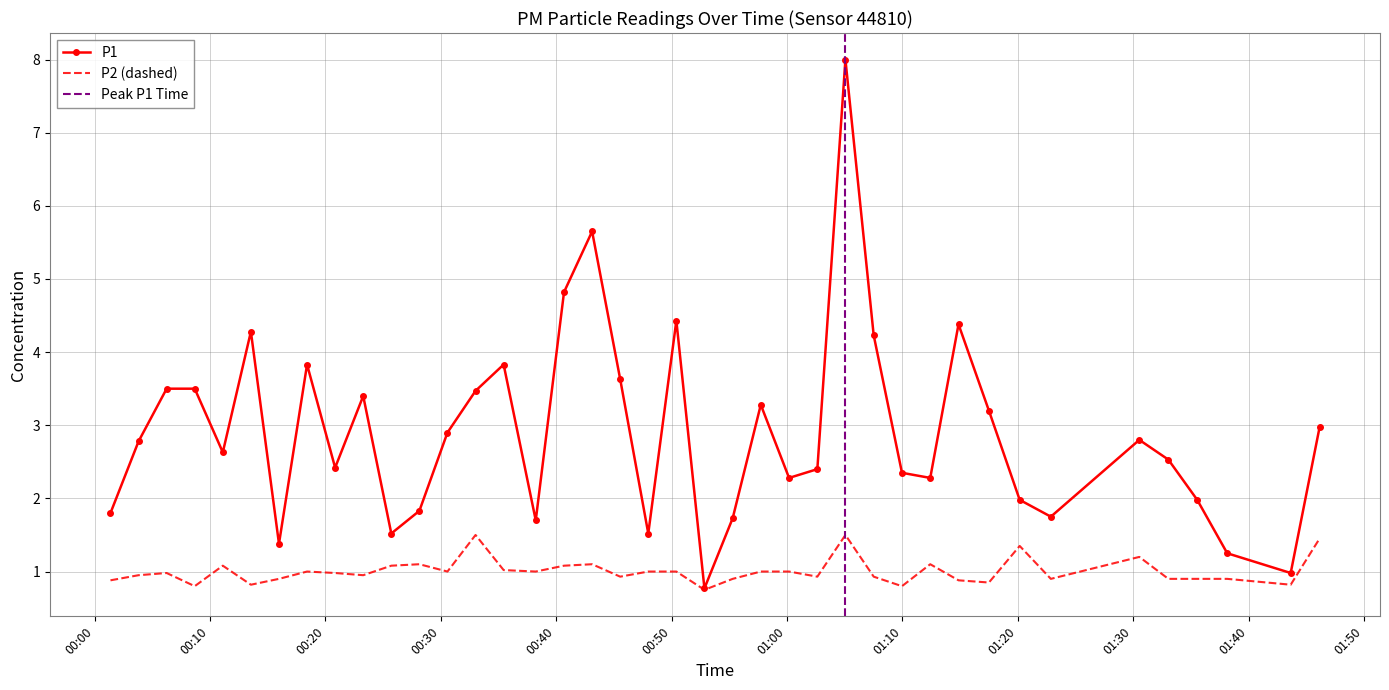

List the series in order of their peak value, lowest first.

P2, P1